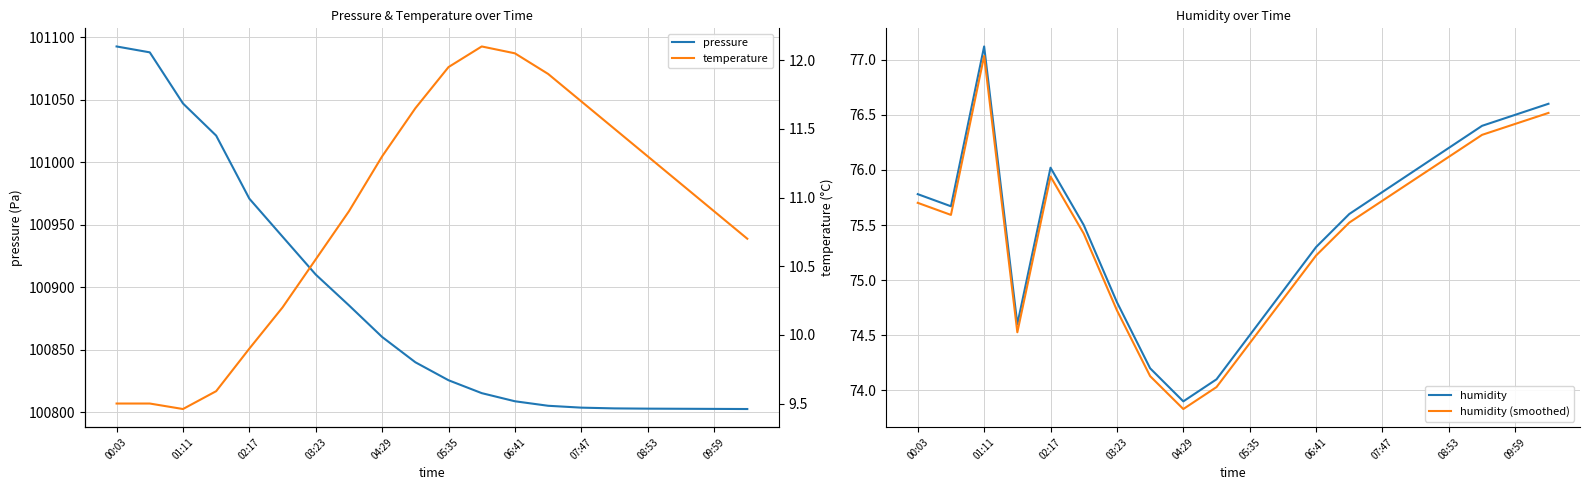

True or false: humidity (smoothed) has a value of 112.2 at 09:59.

False